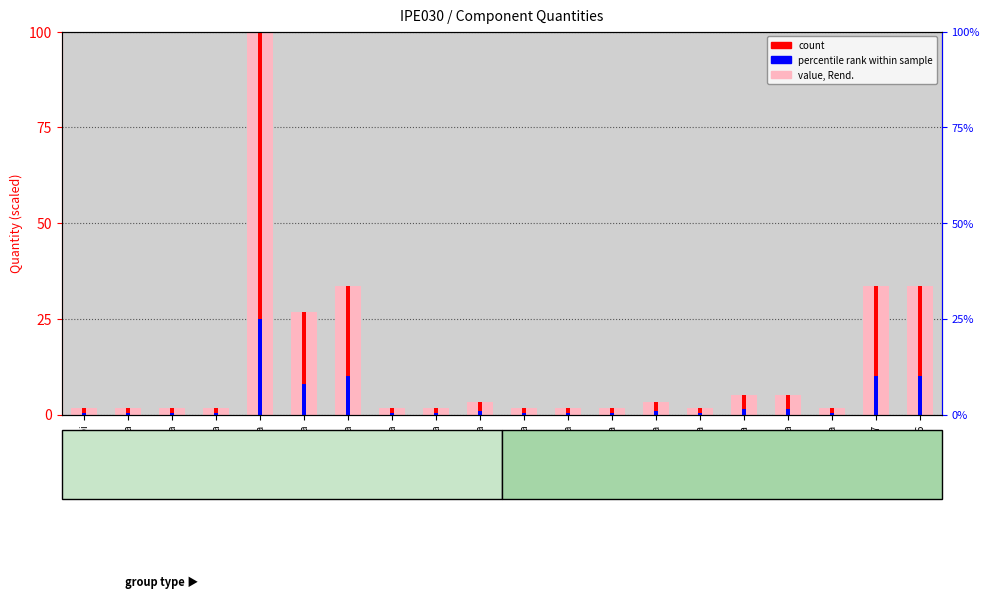

What is the value of the value, Rend. bar at the 17th from the left?

5.0